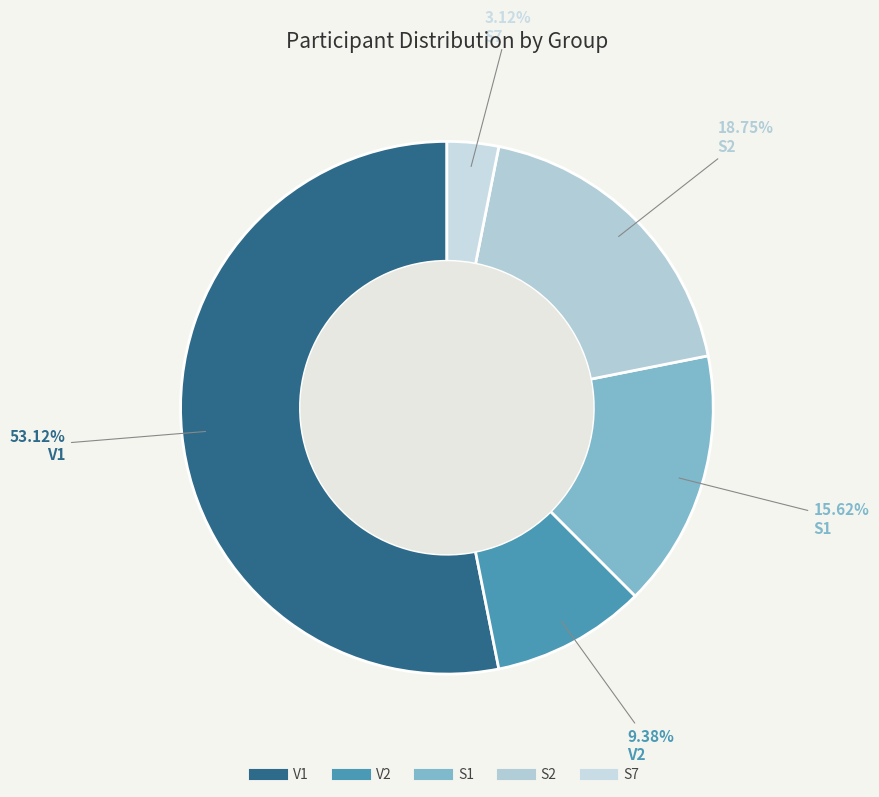

To the nearest percent, what is the difference between the V2 and S2 slice percentages?

9%